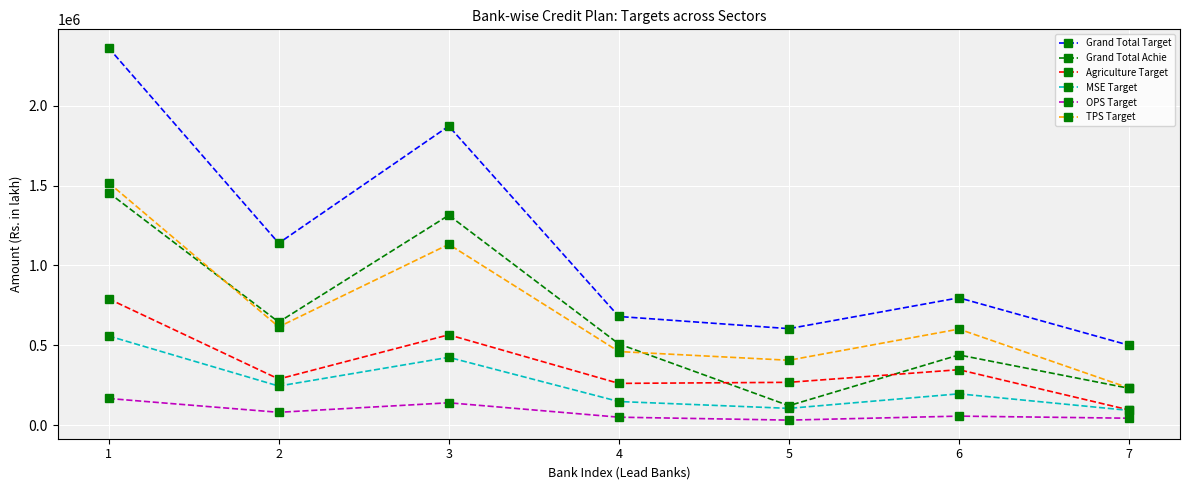

True or false: Grand Total Target and Grand Total Achie intersect in this chart.

False